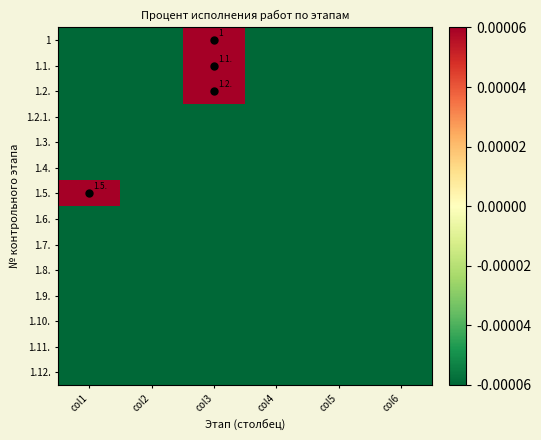

The value of 1.7. at col4 is -0.0. True or false?

True